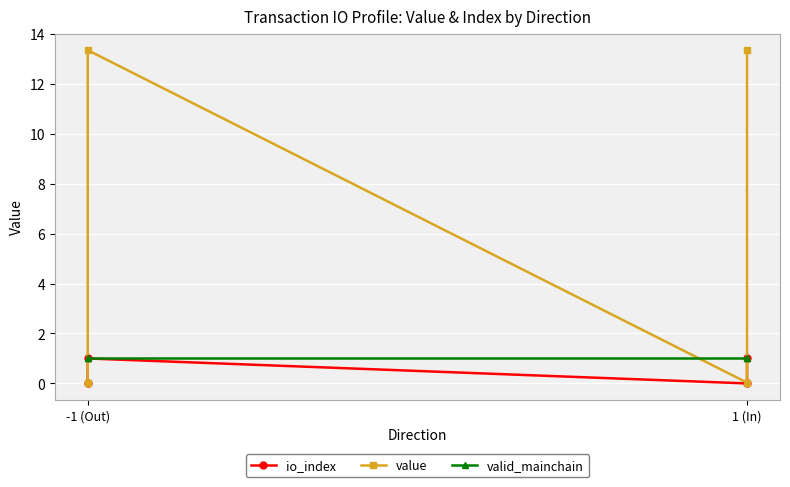

Rank the series at -1 (Out) from lowest to highest value.

io_index, value, valid_mainchain